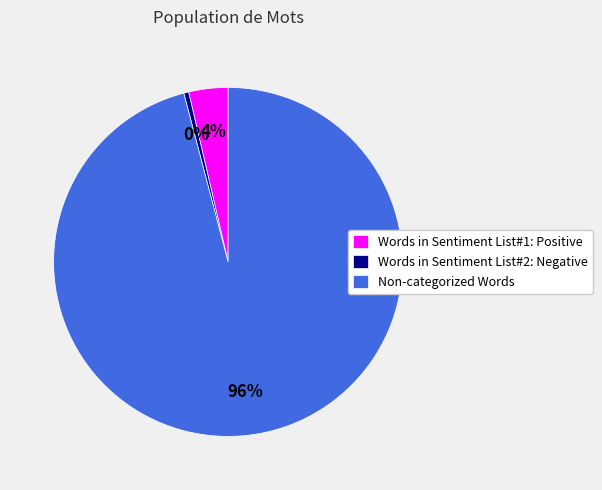

To the nearest percent, what is the average slice percentage?

33%